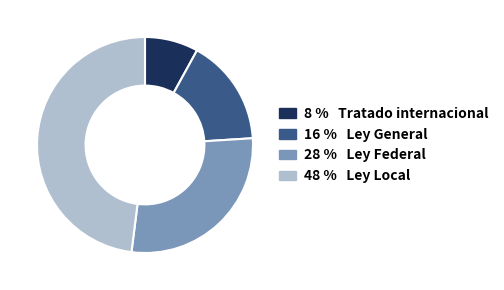

Is the sum of 16 % Ley General and 8 % Tratado internacional greater than half?

No